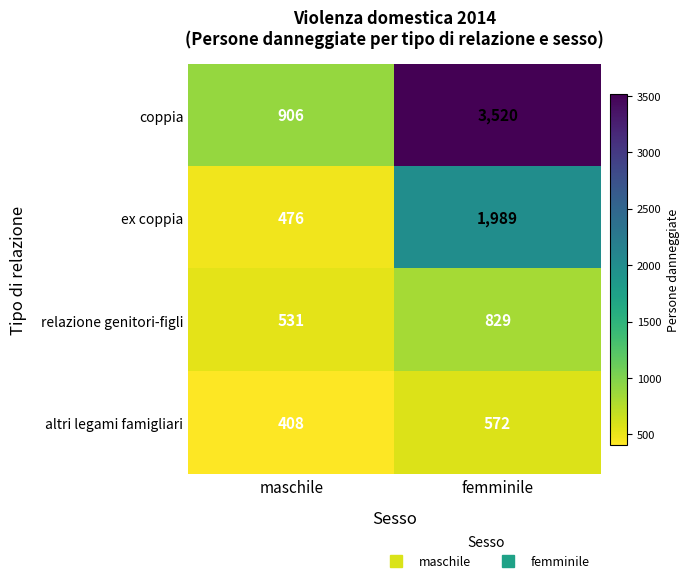

At which category is the sum across all series the highest?

femminile